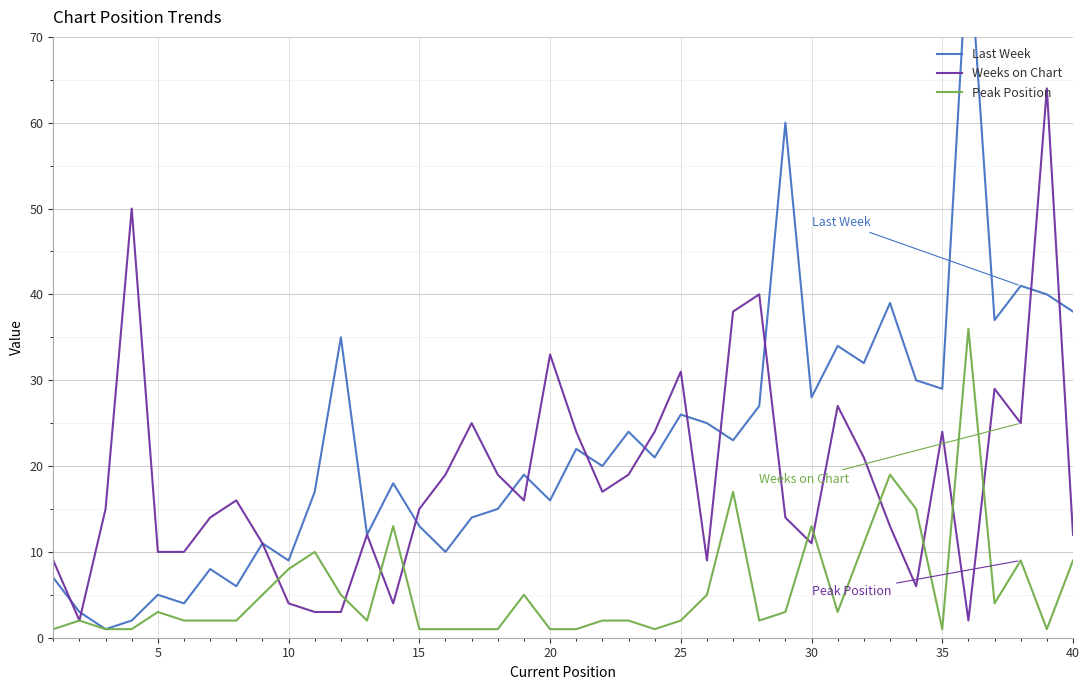

How many data points in Last Week are above 21?

19